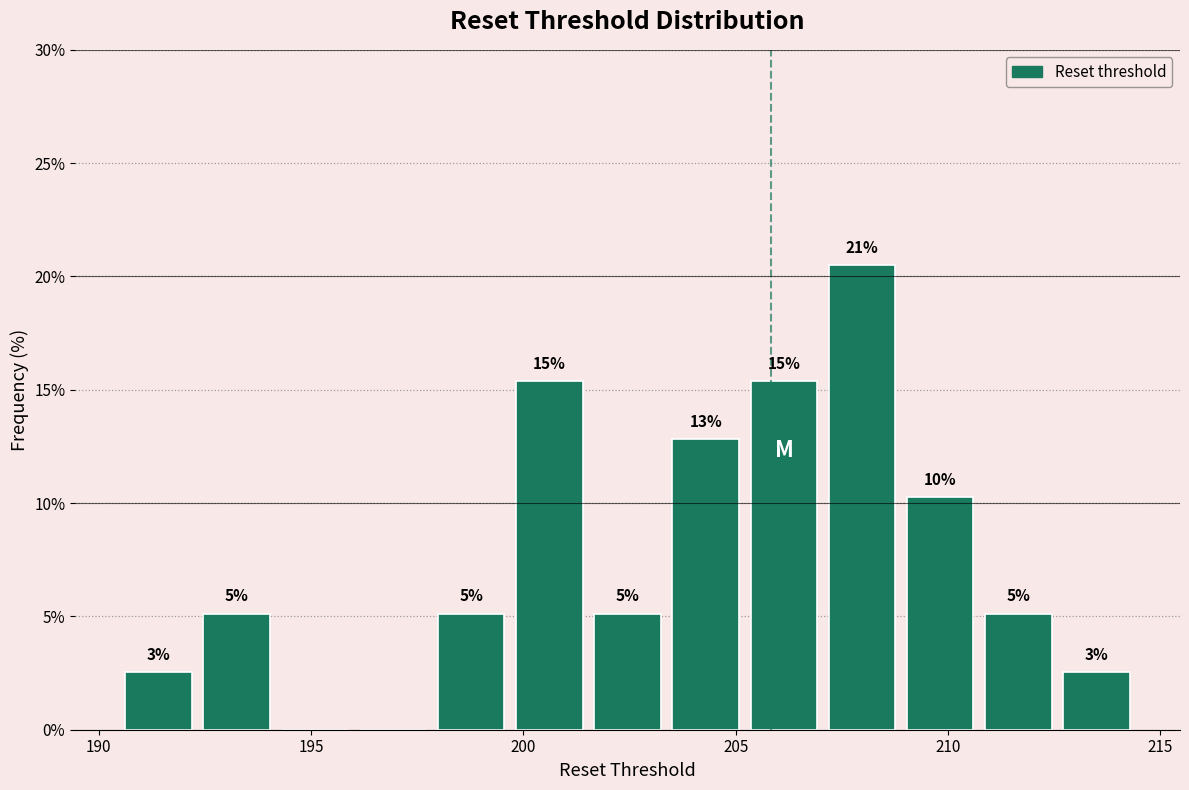

Around what value on the x-axis is the tallest bar? Give the approximate position of its centre, as read against the axis.

208.0